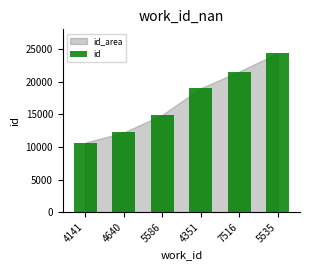

What is the change in value from 4351 to 7516?

+2557